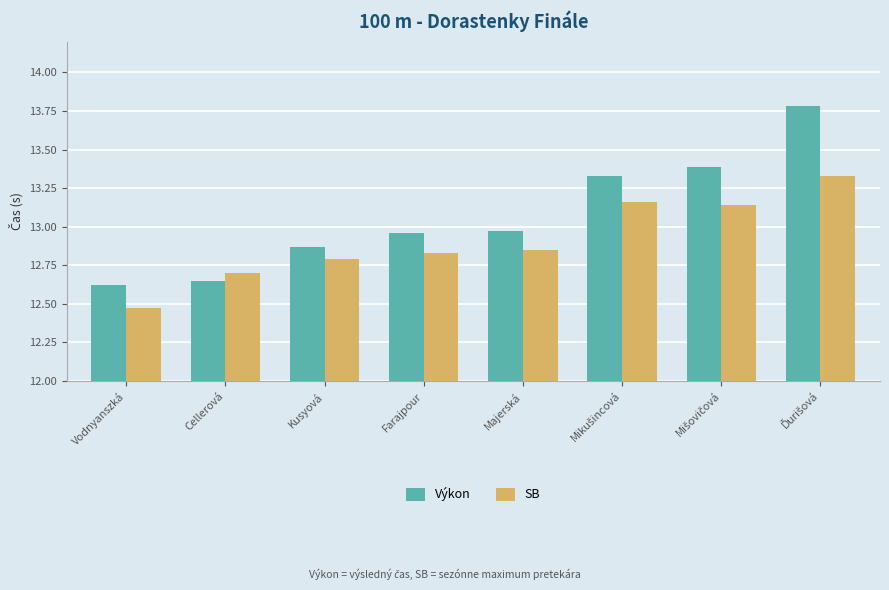

Are the bars grouped side by side (vs. stacked)?

Yes